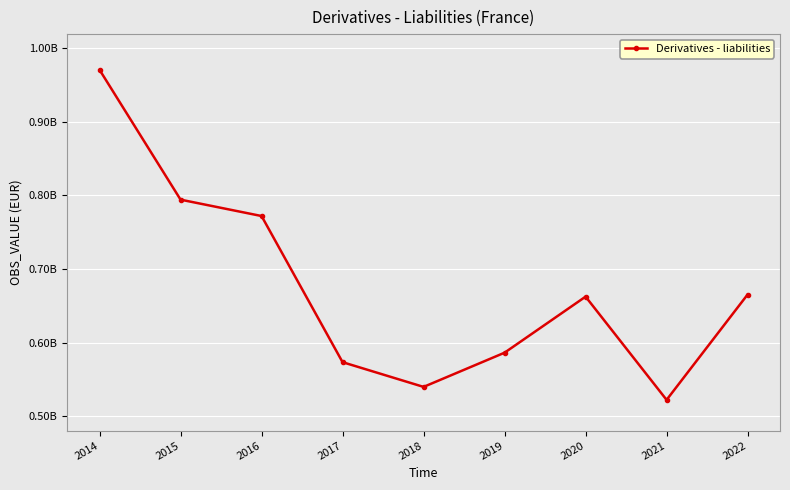

Which label corresponds to the smallest value in the chart?

2021